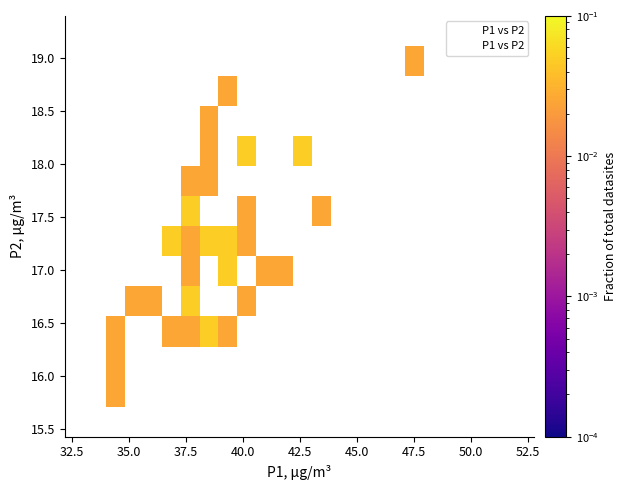

What Y value in the scatter plot is closest to 17?

17.1